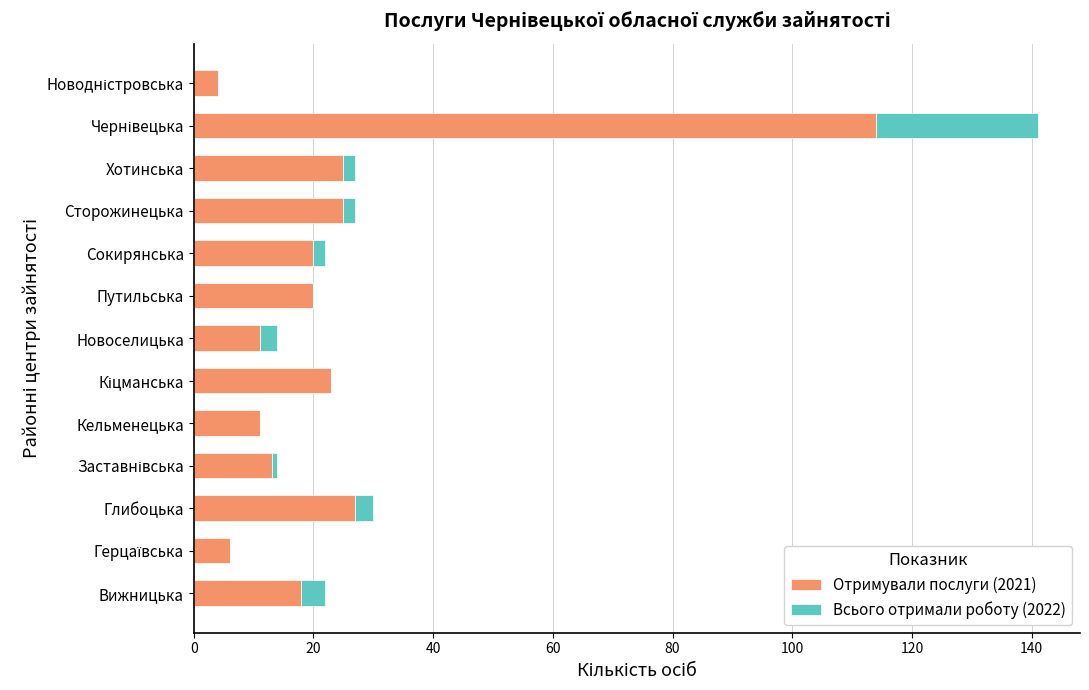

The value of Отримували послуги (2021) at Хотинська is 12. True or false?

False